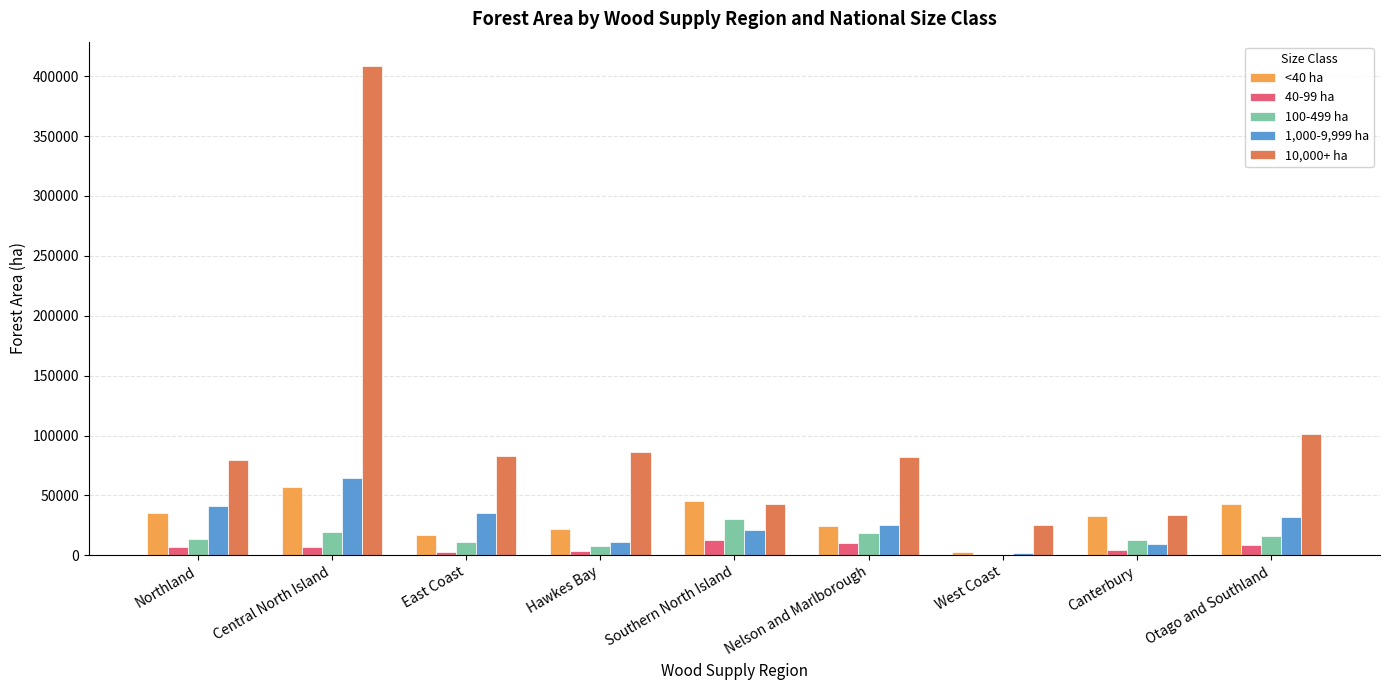

The value of 10,000+ ha at East Coast is 82708.1. True or false?

True